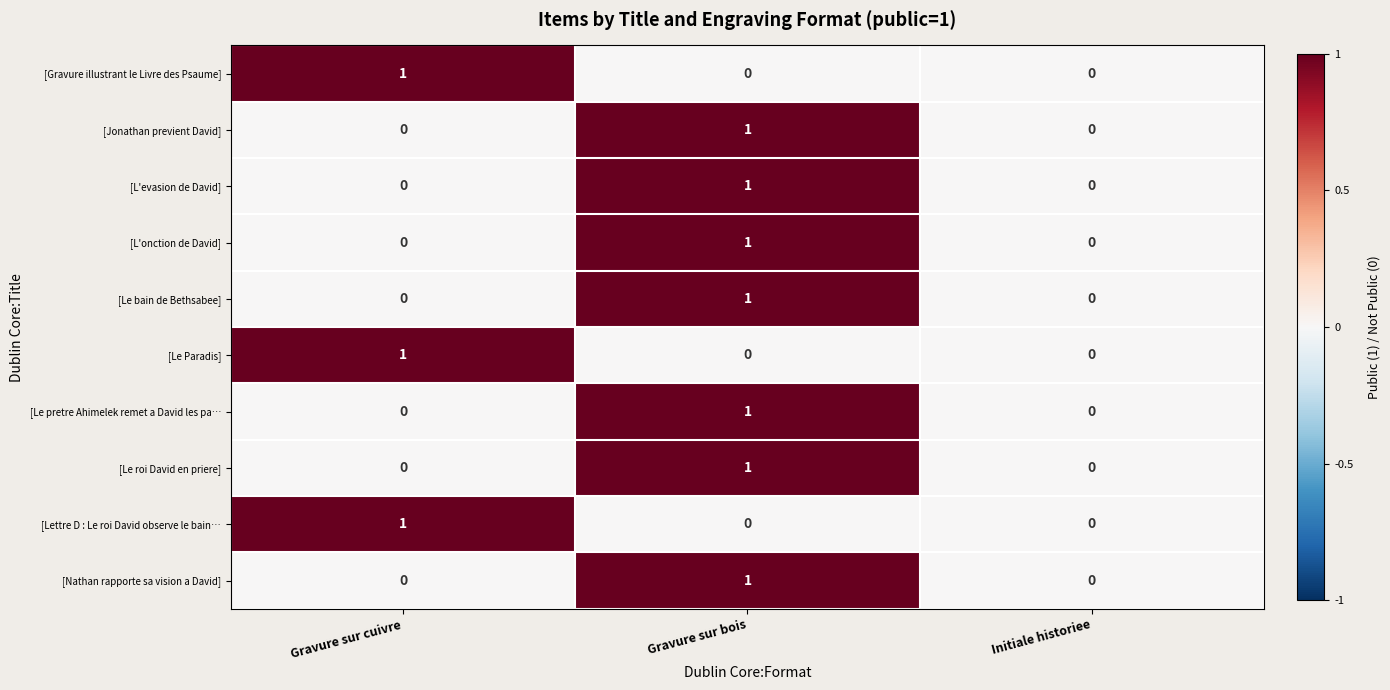

Which category has the highest value in the [Le roi David en priere] series?

Gravure sur bois